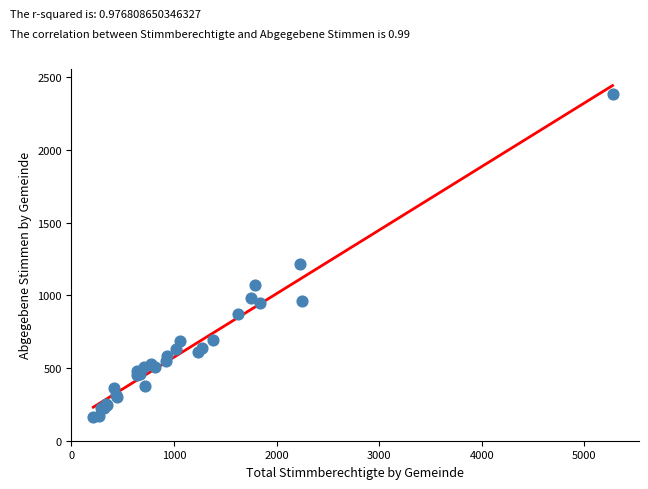

What Y value in the scatter plot is closest to 1275?

1217